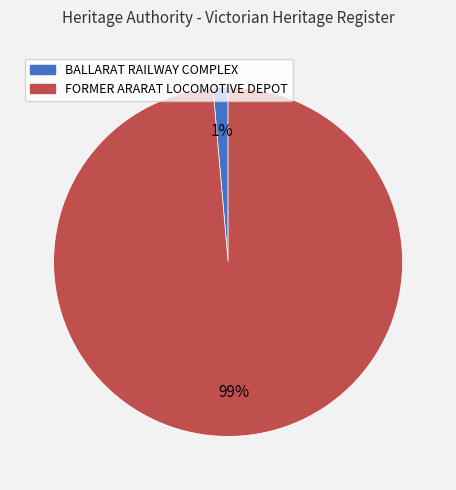

Is there a majority slice in this chart?

Yes